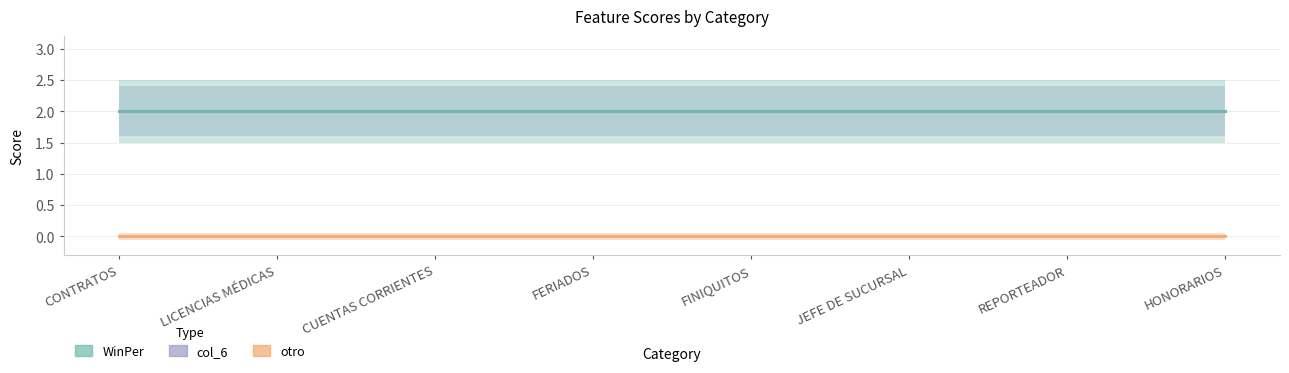

Rank the categories by otro value from lowest to highest.

CONTRATOS, LICENCIAS MÉDICAS, CUENTAS CORRIENTES, FERIADOS, FINIQUITOS, JEFE DE SUCURSAL, REPORTEADOR, HONORARIOS